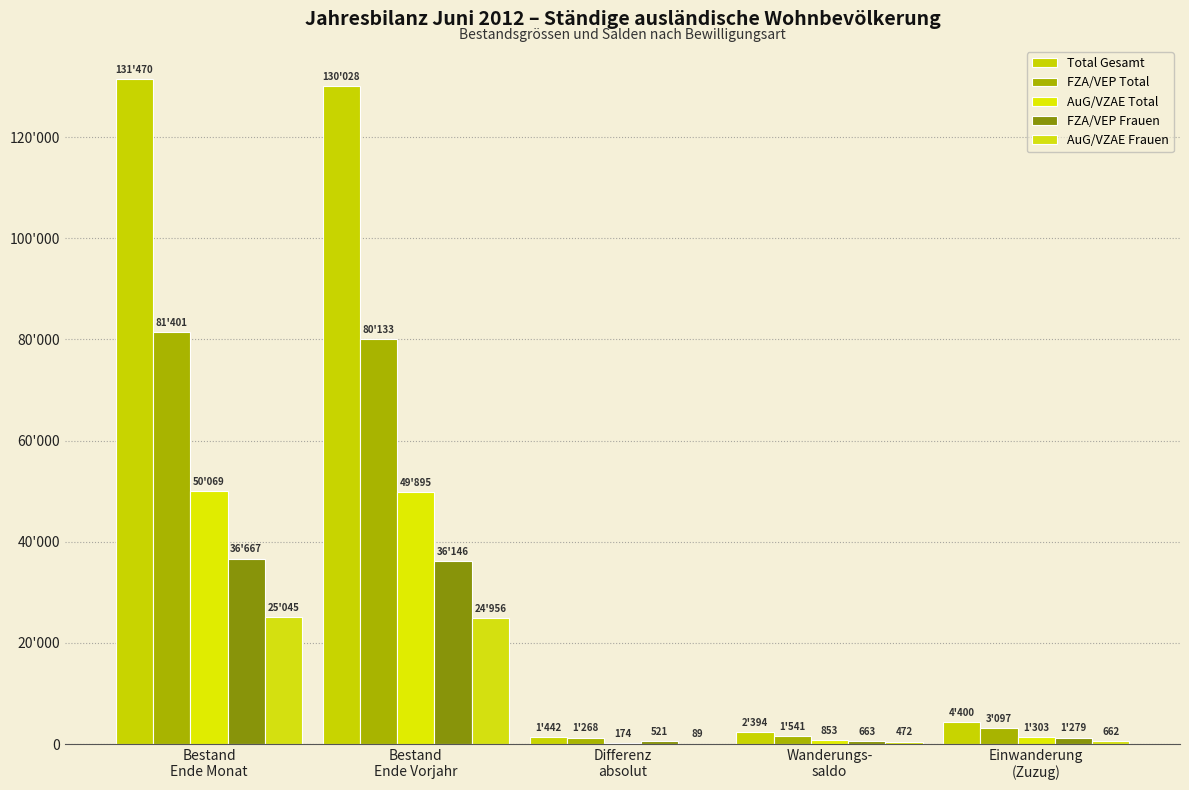

At which label does AuG/VZAE Frauen first exceed 662?

Bestand
Ende Monat